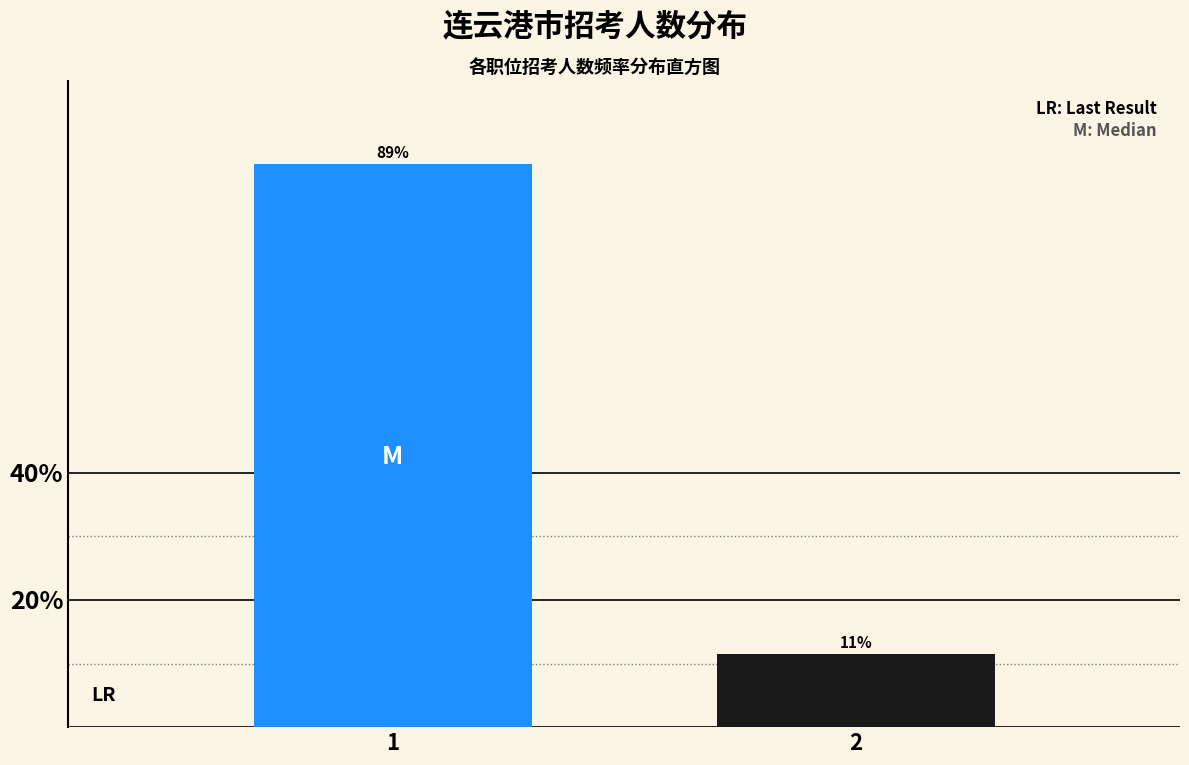

Read the value at 2.

11.4